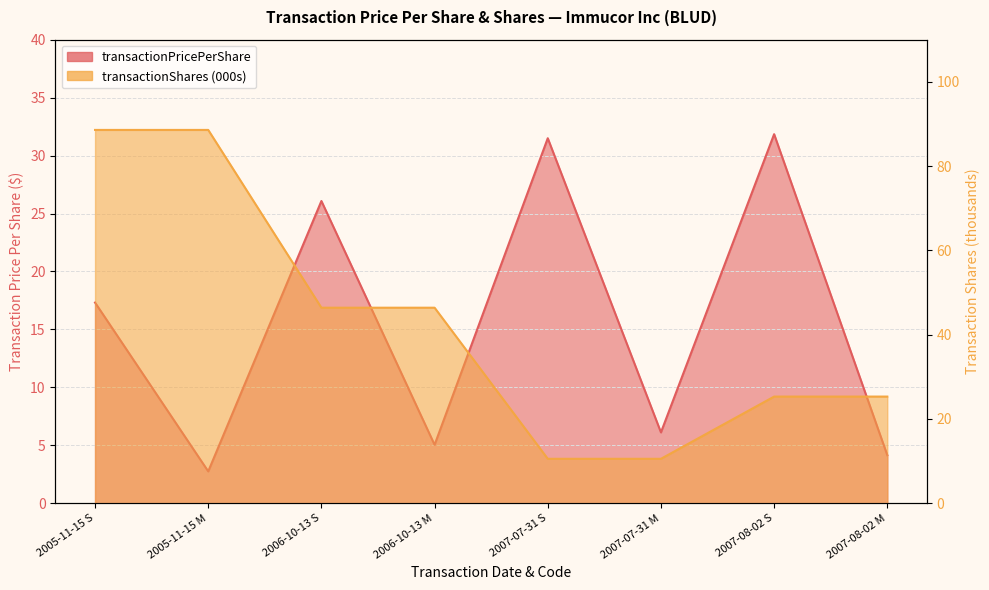

What is the average value of the transactionPricePerShare series?

15.6